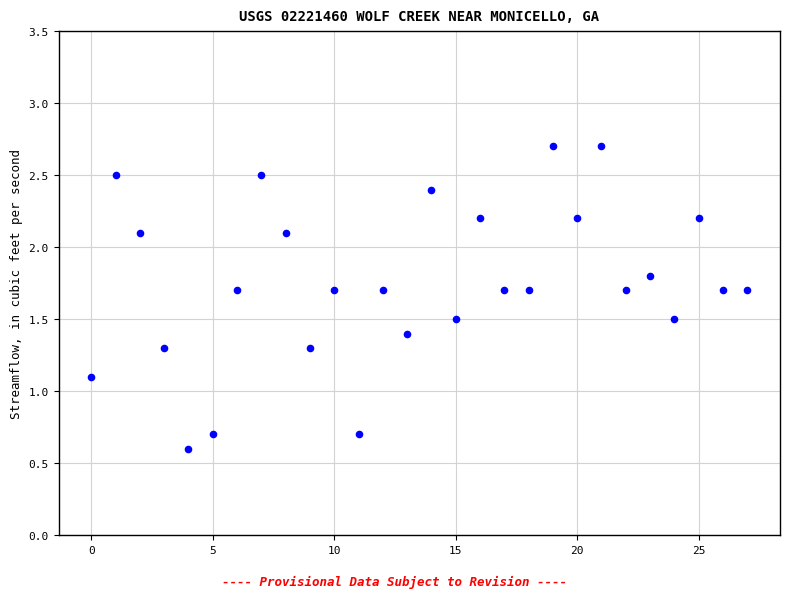

What Y value in the scatter plot is closest to 1?

1.1